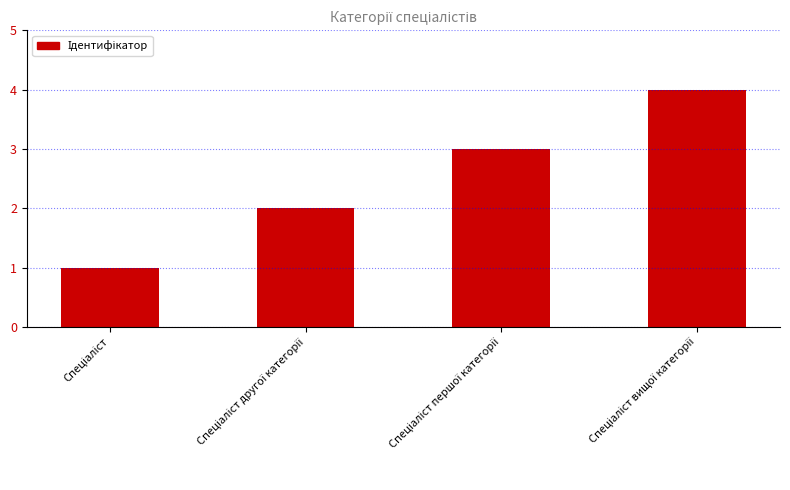

What is the greatest value displayed?

4